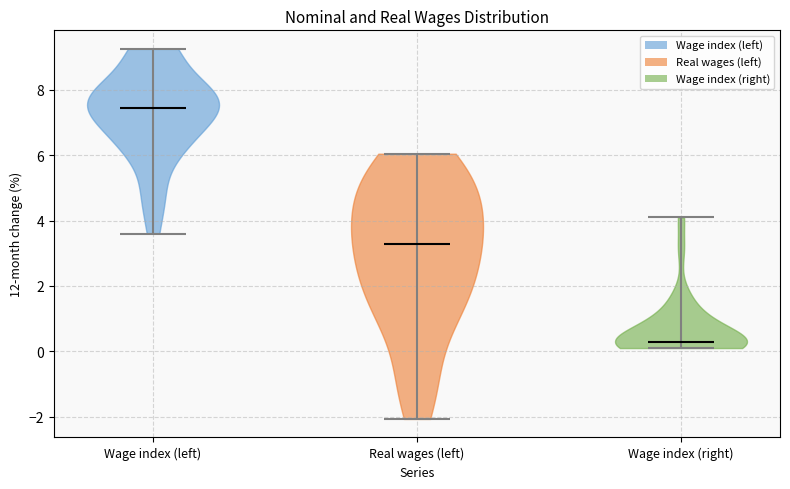

Which violin has the lowest median line?

Wage index (right)